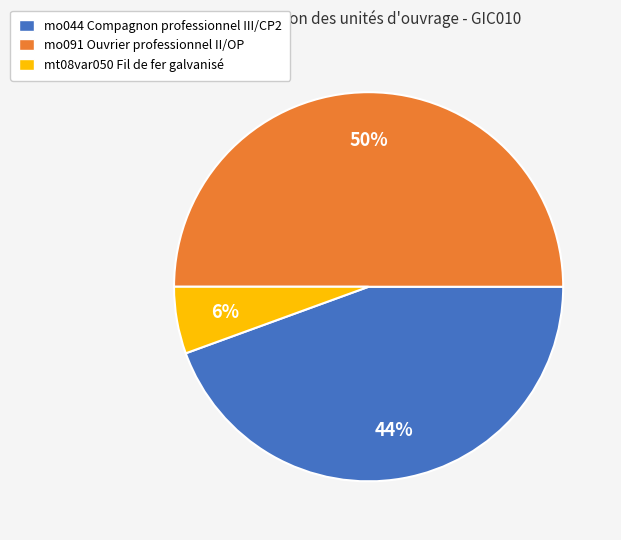

Rank the categories by value from highest to lowest.

mo091 Ouvrier professionnel II/OP, mo044 Compagnon professionnel III/CP2, mt08var050 Fil de fer galvanisé